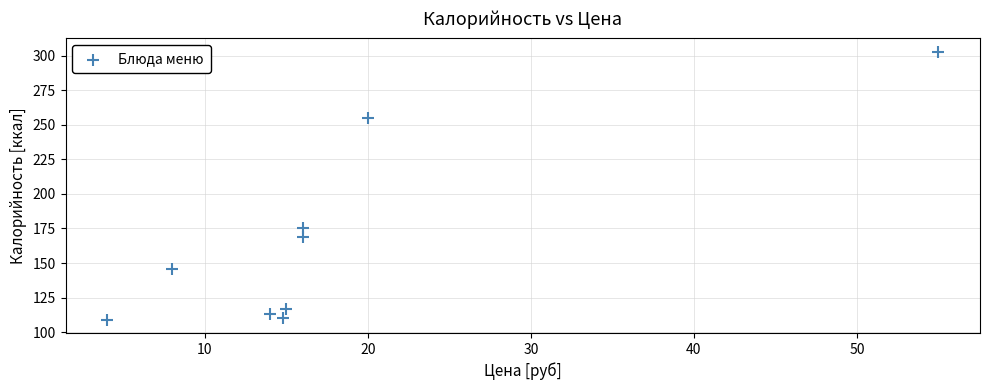

What is the average Y value?

166.4